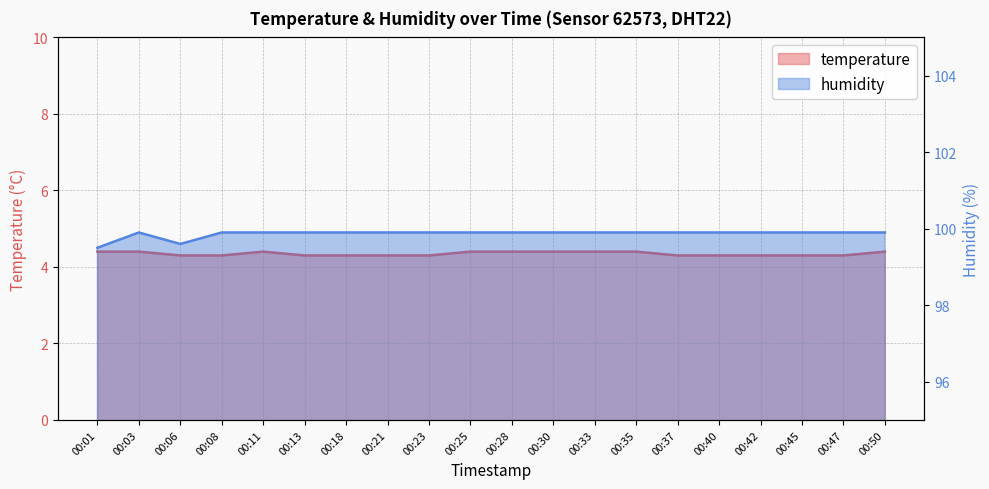

Where is humidity nearest to the value 99?

00:01